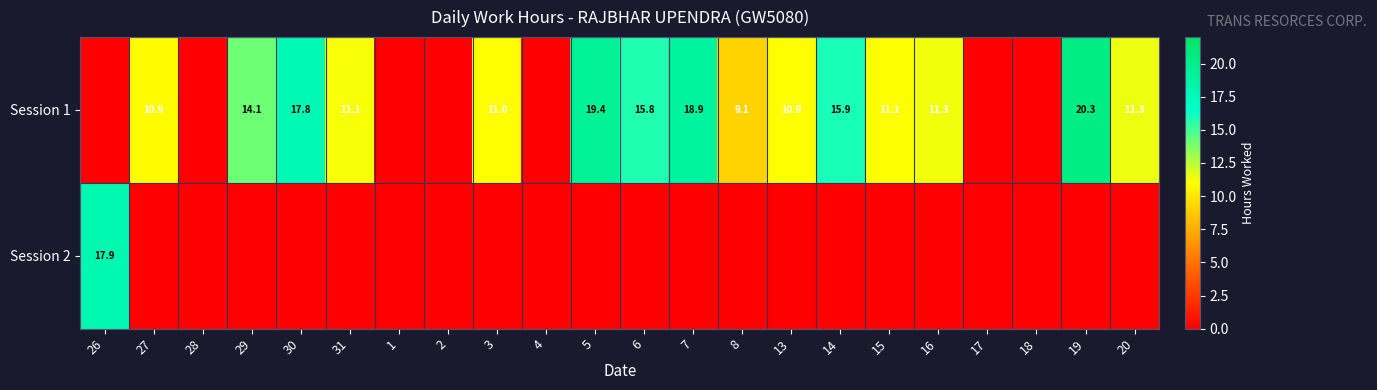

At how many categories does at least one series exceed 5?

16